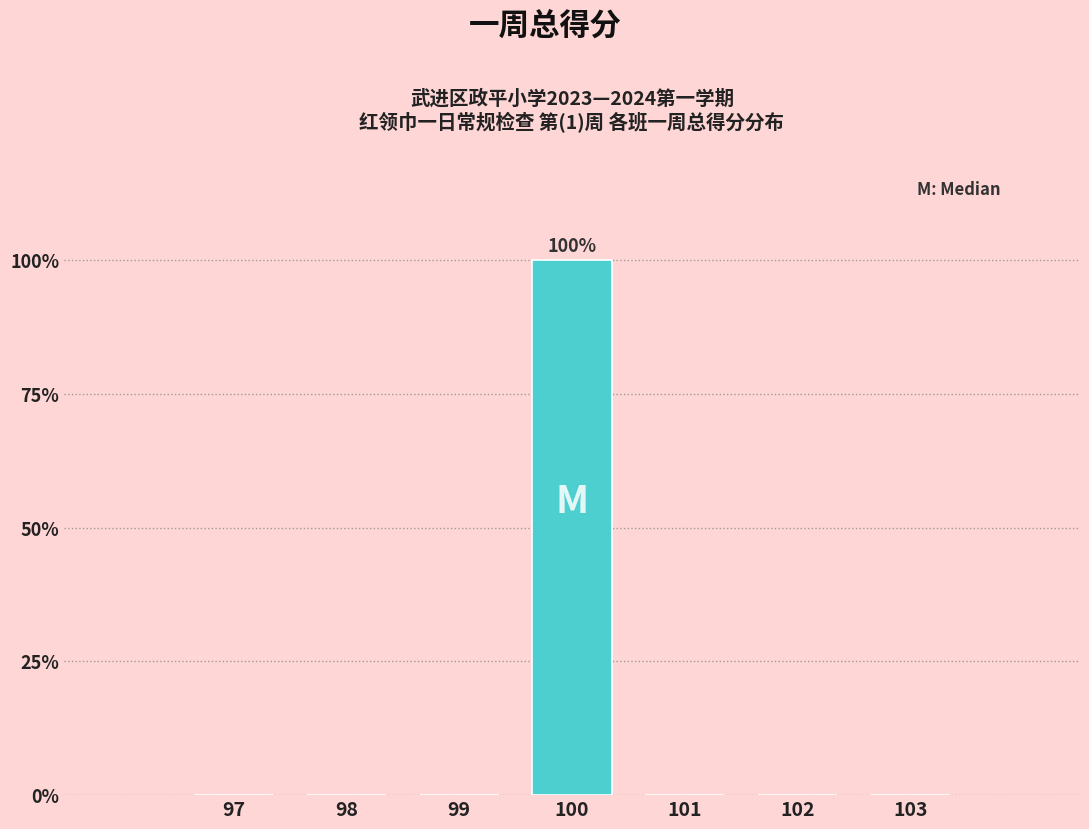

Reading right to left, what are all the values shown in this chart?

103=0	102=0	101=0	100=100	99=0	98=0	97=0